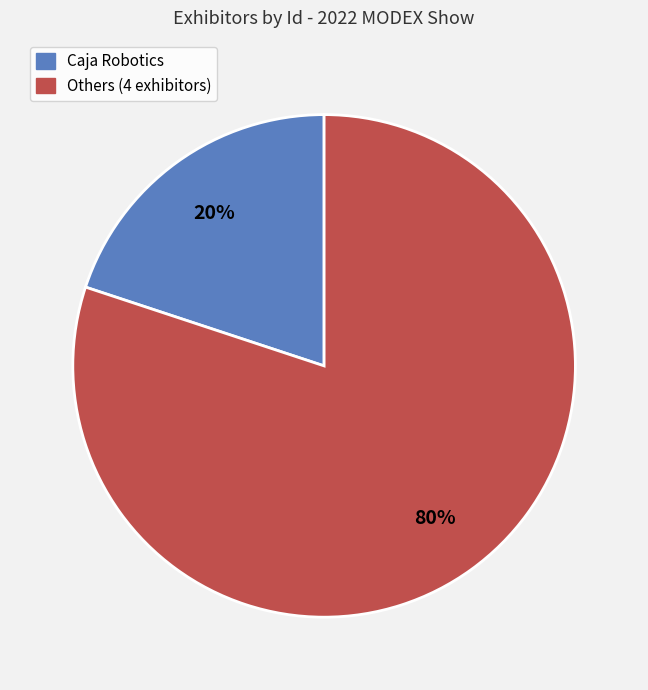

The Caja Robotics slice represents 20% of the pie. True or false?

True